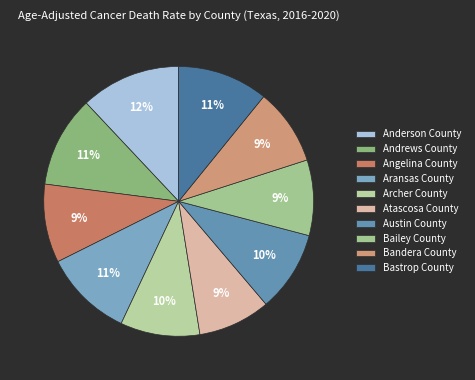

Between Aransas County and Bastrop County, which is larger?

Bastrop County